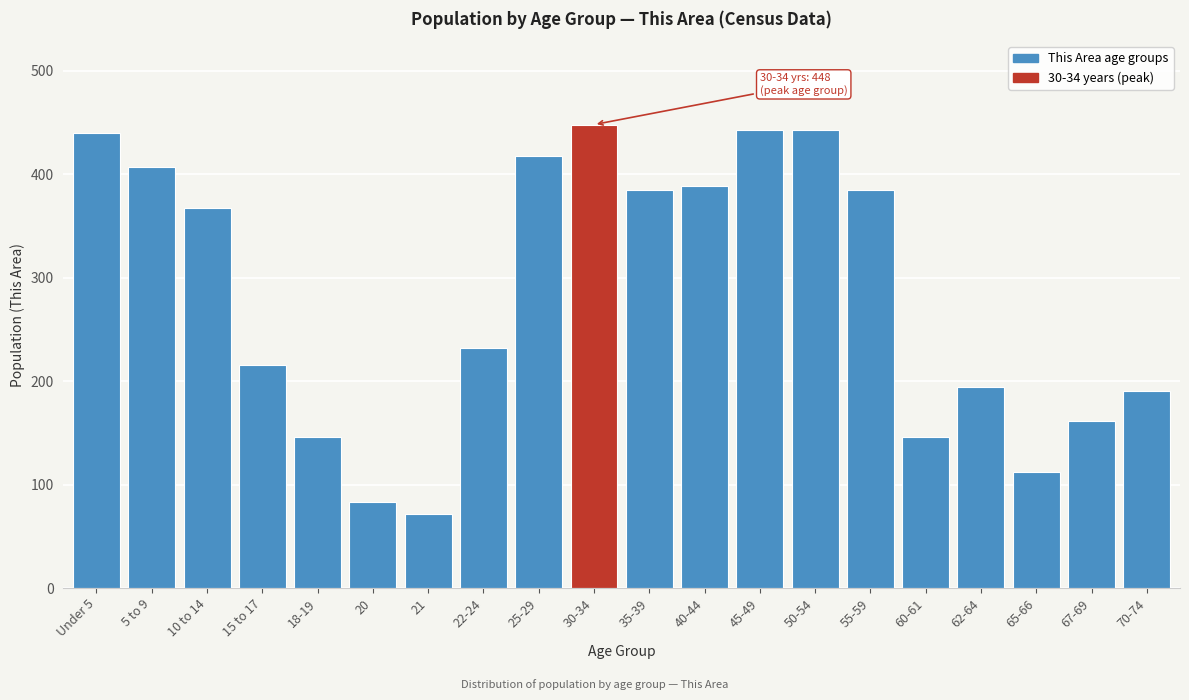

Reading right to left, transcribe all the data shown in this chart.

190	161	112	194	146	385	443	443	389	385	448	418	232	72	83	146	216	367	407	440